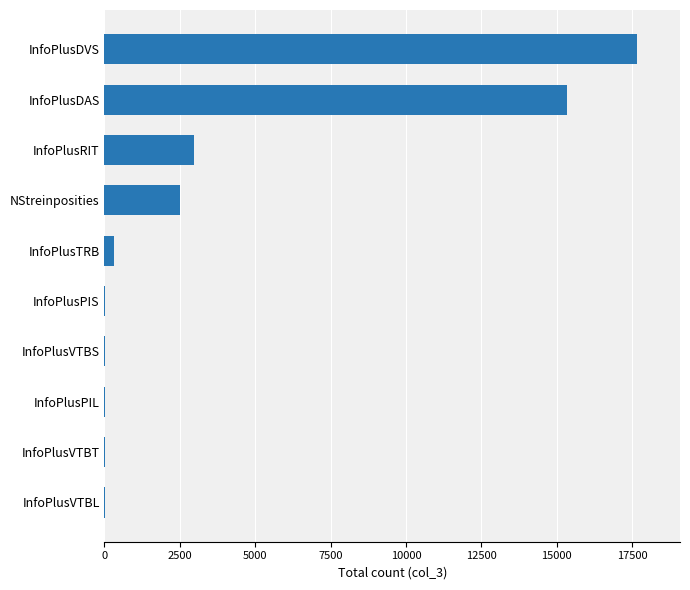

Which label corresponds to the largest value in the chart?

InfoPlusDVS